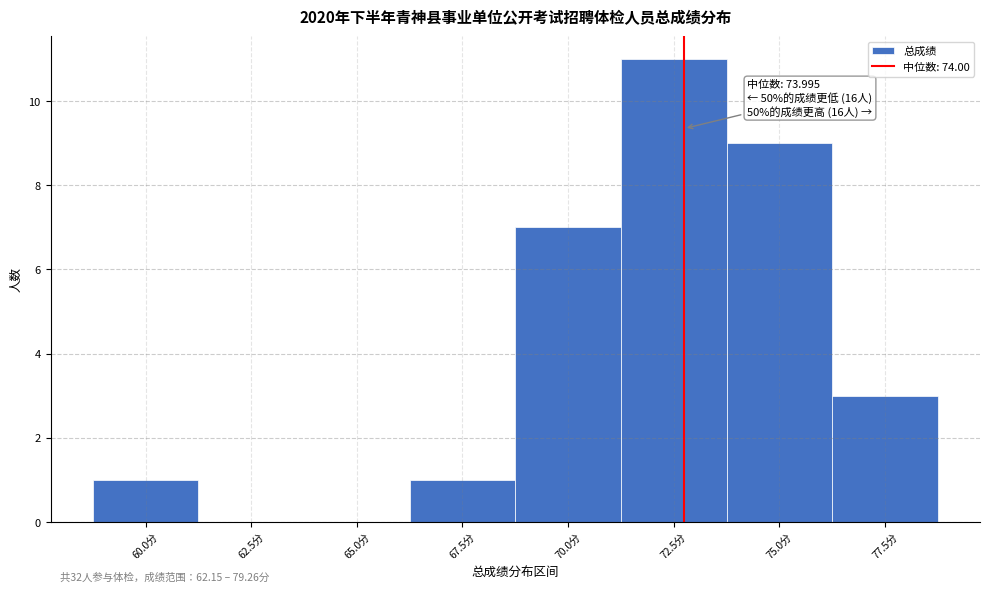

Reading right to left, extract all data points from this chart.

77.5分=3	75.0分=9	72.5分=11	70.0分=7	67.5分=1	65.0分=0	62.5分=0	60.0分=1